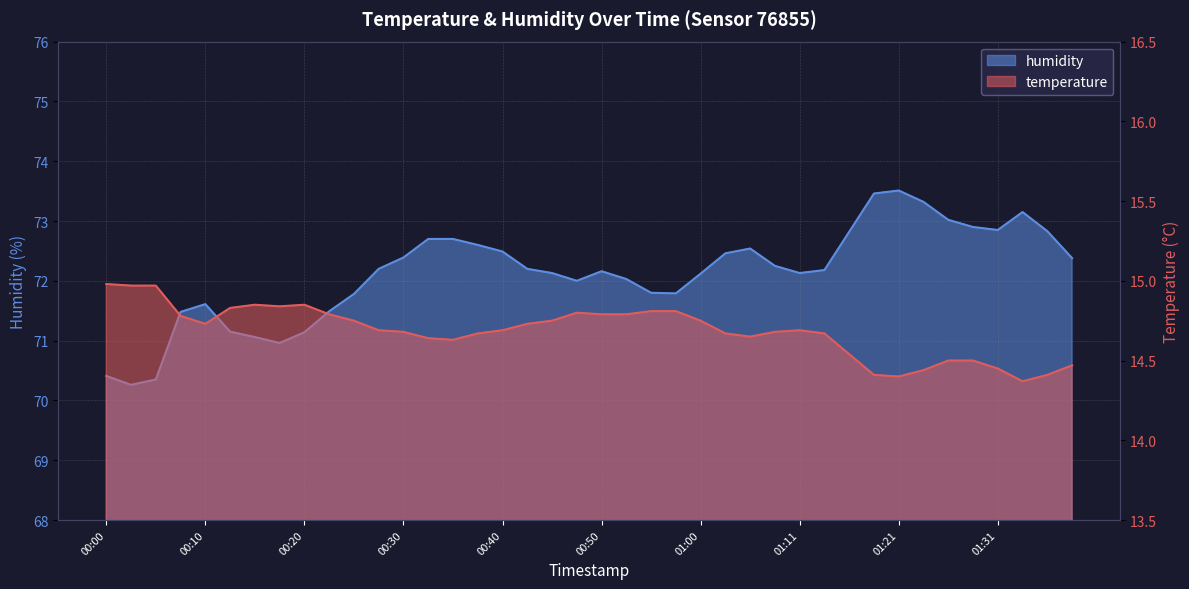

What is the value of the temperature point at the 8th from the left?

14.8